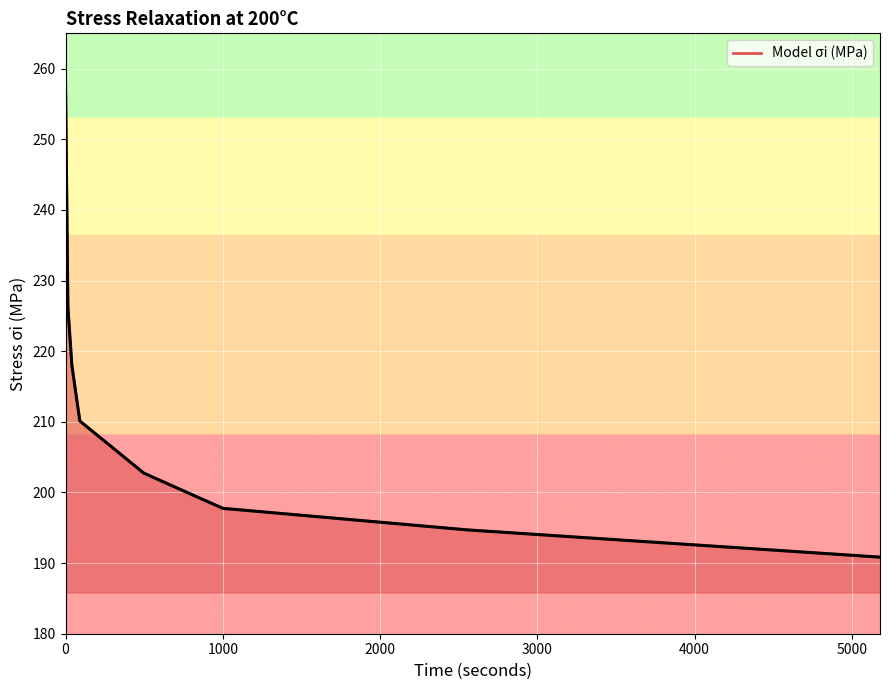

True or false: the data has more than 1 interior local peaks.

False